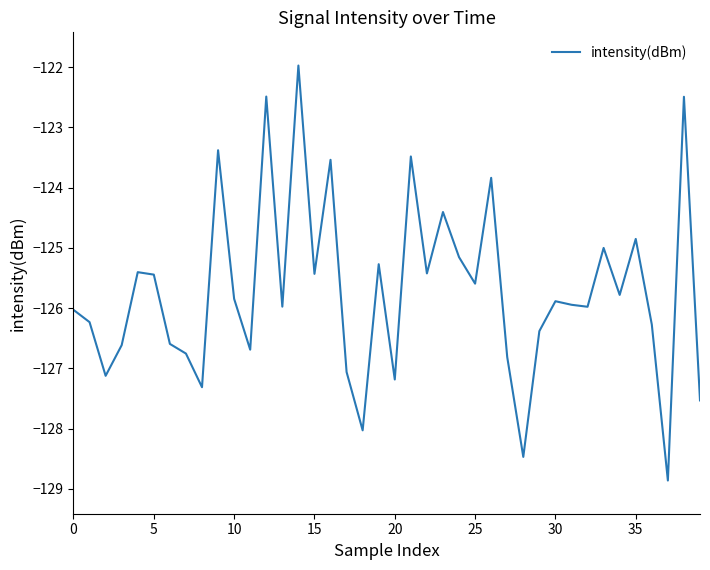

What is the minimum value shown in the chart?

-128.9